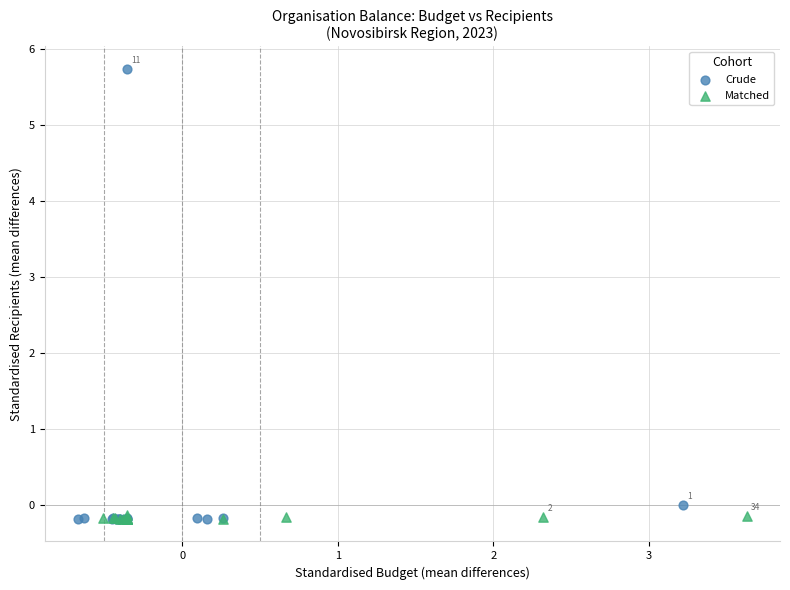

Which series reaches the maximum Y coordinate?

Crude